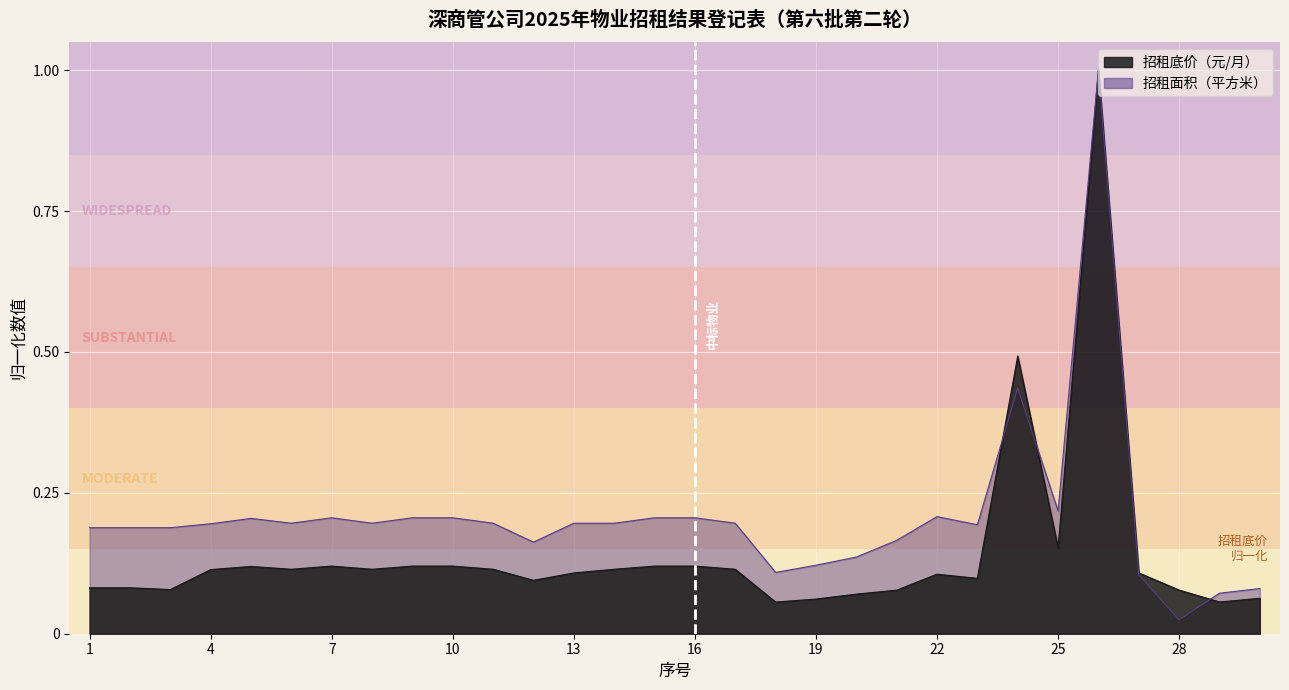

Reading left to right, list all the values displayed in this chart.

招租底价（元/月）: 1=0.1	2=0.1	3=0.1	4=0.1	5=0.1	6=0.1	7=0.1	8=0.1	9=0.1	10=0.1	11=0.1	12=0.1	13=0.1	14=0.1	15=0.1	16=0.1	17=0.1	18=0.1	19=0.1	20=0.1	21=0.1	22=0.1	23=0.1	24=0.5	25=0.2	26=1.0	27=0.1	28=0.1	29=0.1	30=0.1
招租面积（平方米）: 1=0.2	2=0.2	3=0.2	4=0.2	5=0.2	6=0.2	7=0.2	8=0.2	9=0.2	10=0.2	11=0.2	12=0.2	13=0.2	14=0.2	15=0.2	16=0.2	17=0.2	18=0.1	19=0.1	20=0.1	21=0.2	22=0.2	23=0.2	24=0.4	25=0.2	26=1.0	27=0.1	28=0.0	29=0.1	30=0.1